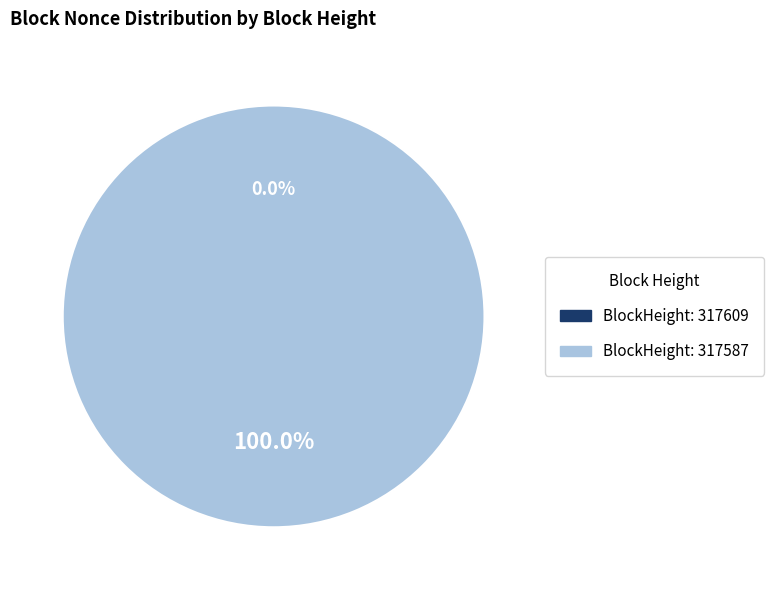

To the nearest percent, what is the difference between the largest and smallest slice percentages?

100%